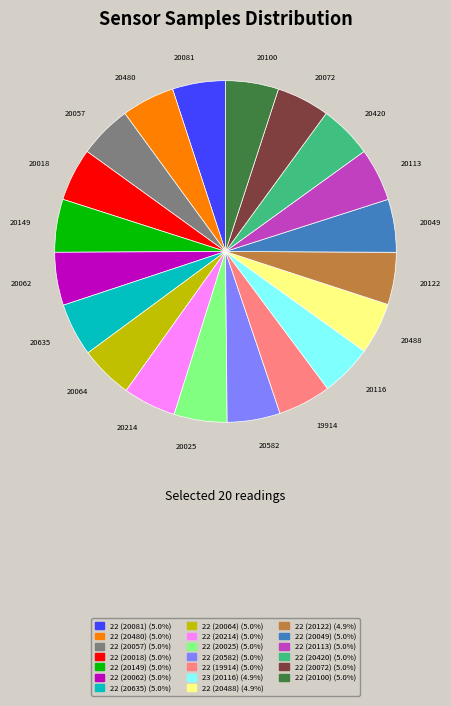

Count the number of slices in the pie.

20